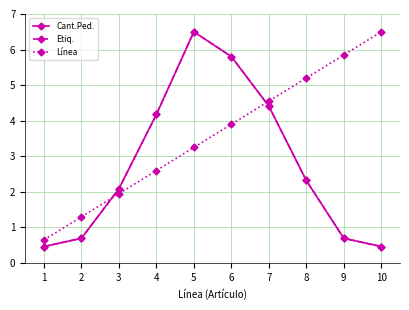

How many lines are shown in the chart?

3